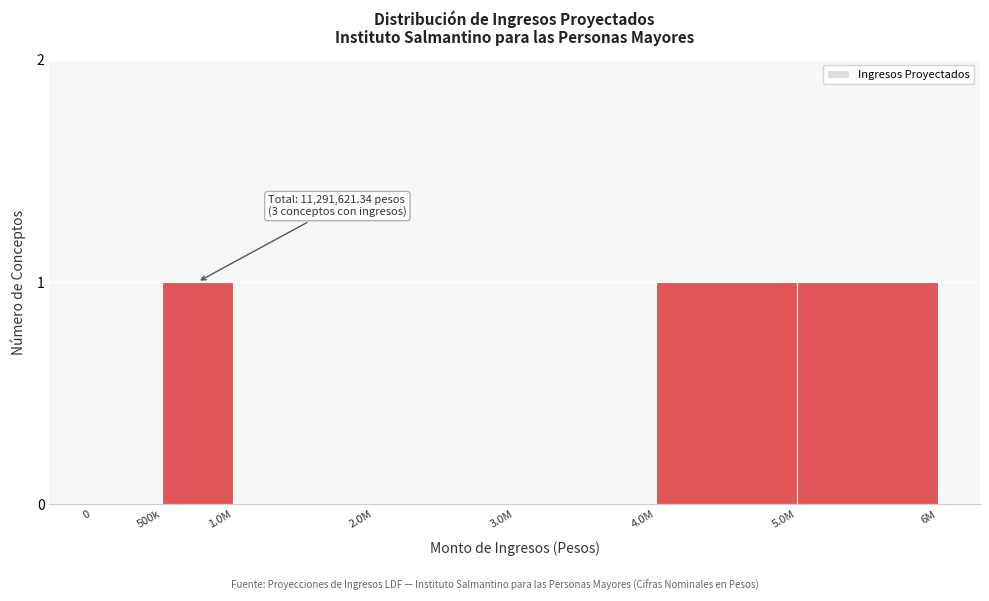

Reading left to right, extract all data points from this chart.

0=0	500k=1	1.0M=0	2.0M=0	3.0M=0	4.0M=1	5.0M=1